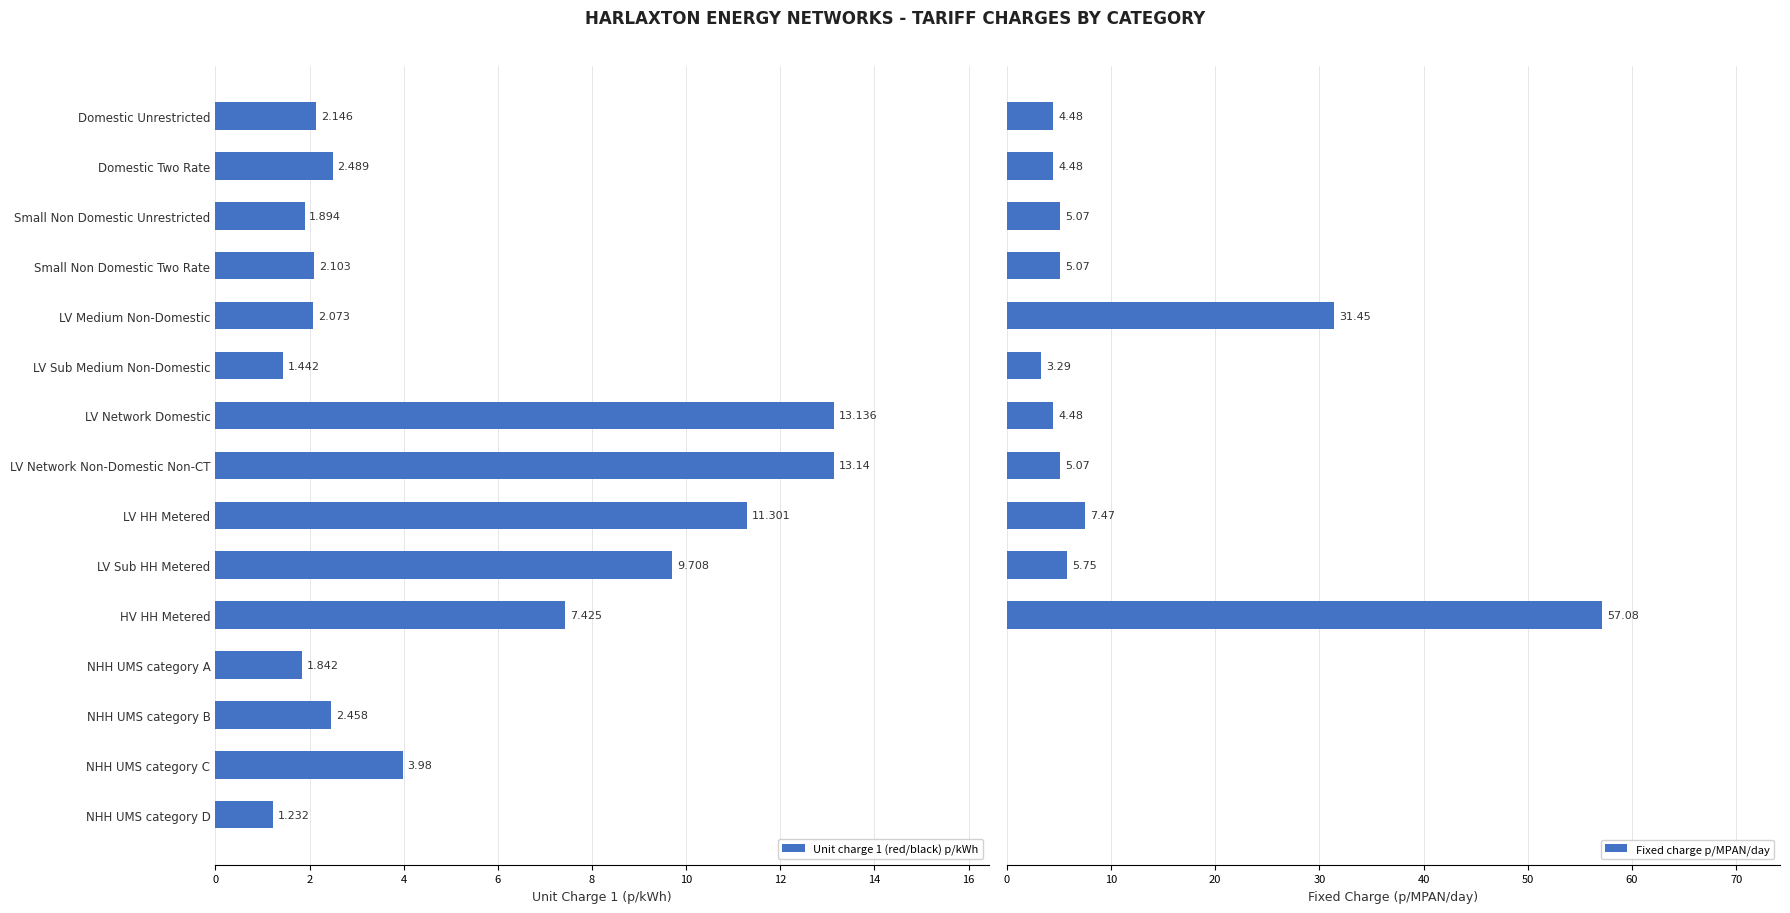

At which label is Unit charge 1 (red/black) p/kWh closest to 7?

HV HH Metered